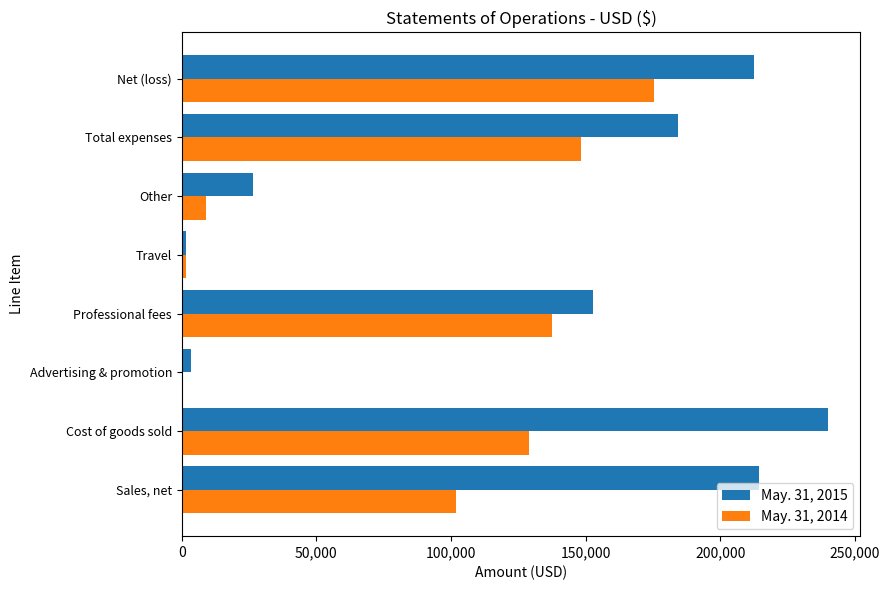

Which series changed the most between Sales, net and Professional fees?

May. 31, 2015